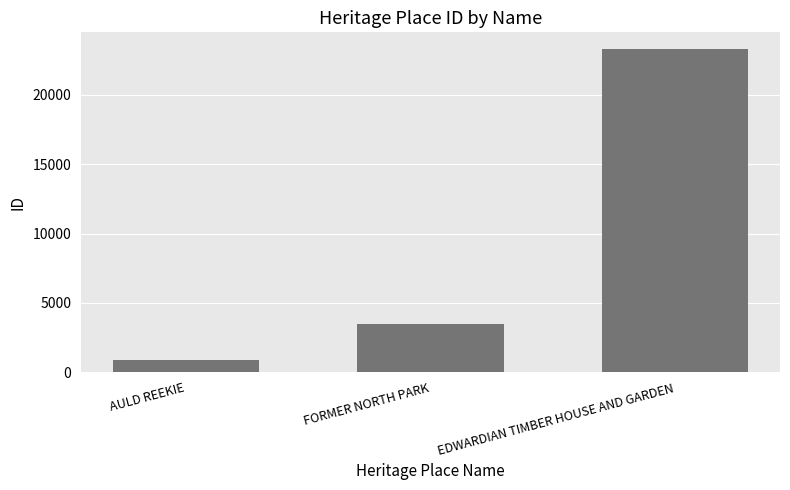

What is the sum of all values?

27701